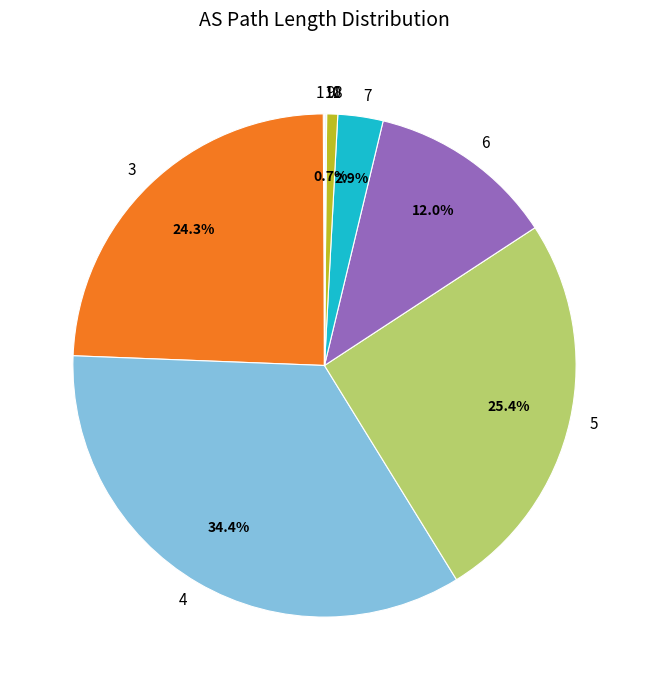

To the nearest percent, what is the difference between the largest and smallest slice percentages?

34%